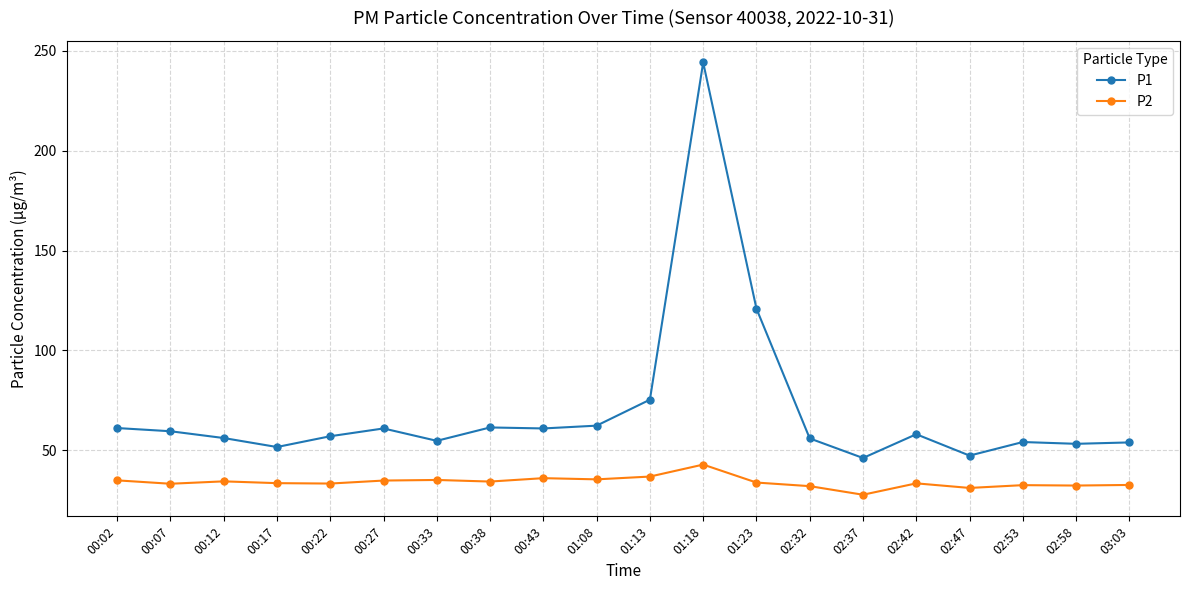

List the series in order of their peak value, lowest first.

P2, P1